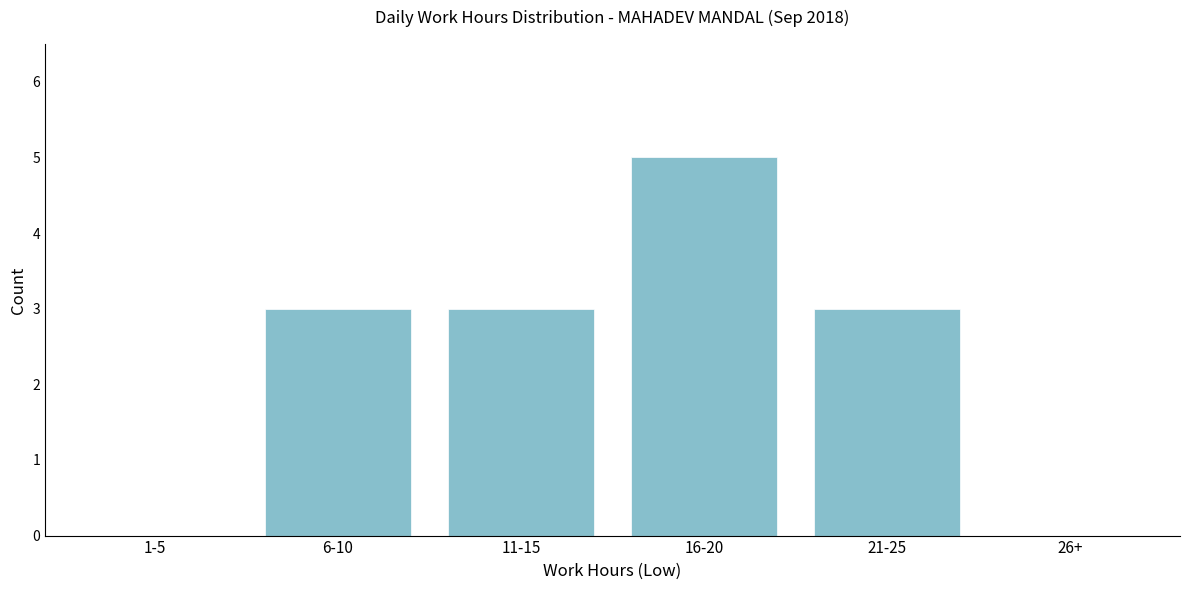

Reading left to right, transcribe all the data shown in this chart.

1-5=0	6-10=3	11-15=3	16-20=5	21-25=3	26+=0